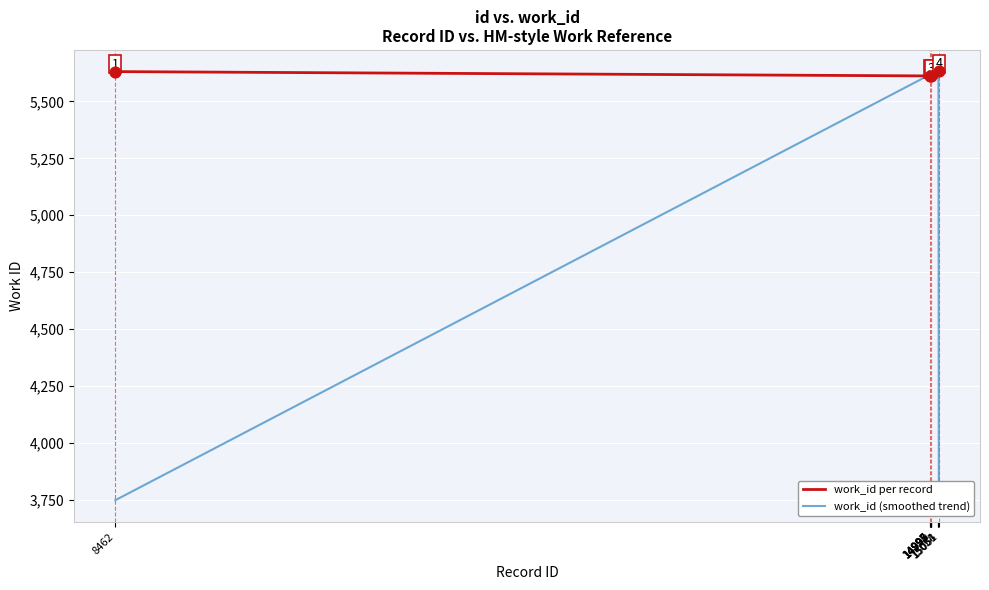

What is the maximum value shown in the chart?

5632.0